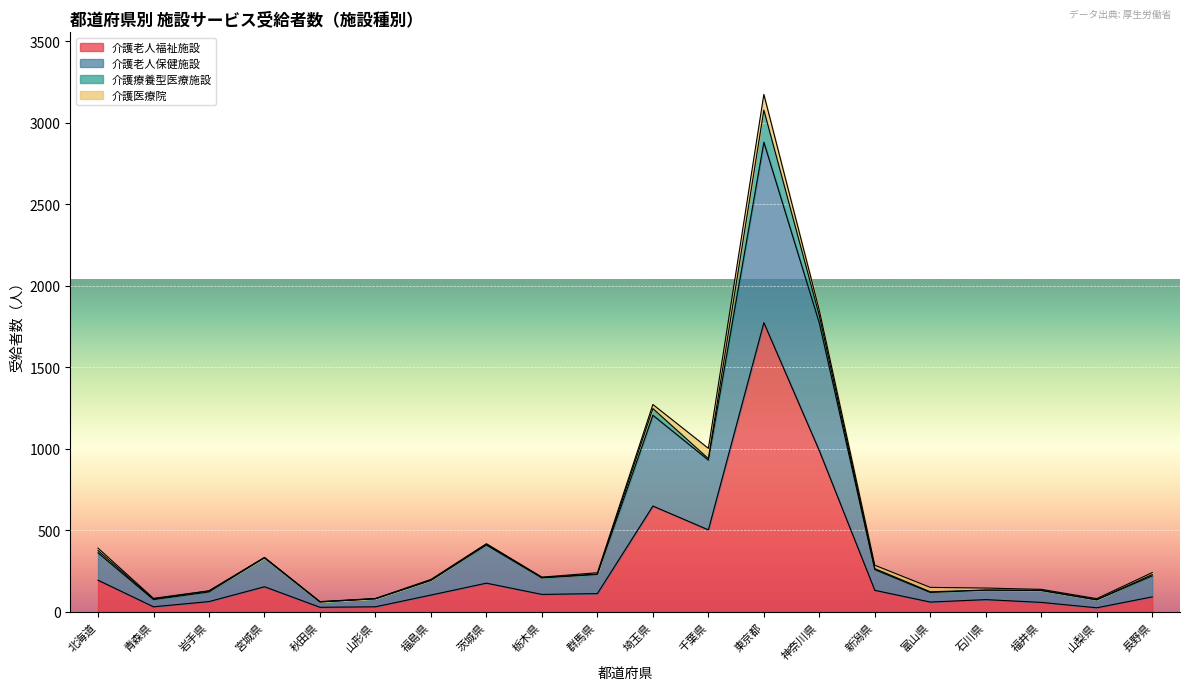

At which category is the sum across all series the highest?

東京都